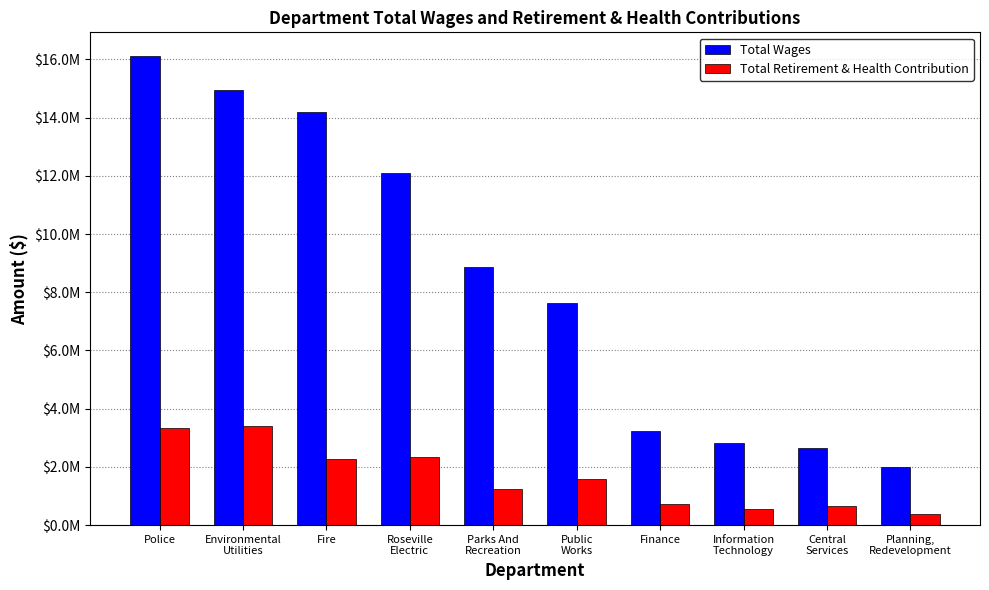

What is the difference between the second highest and minimum values in the Total Retirement & Health Contribution series?

2932707